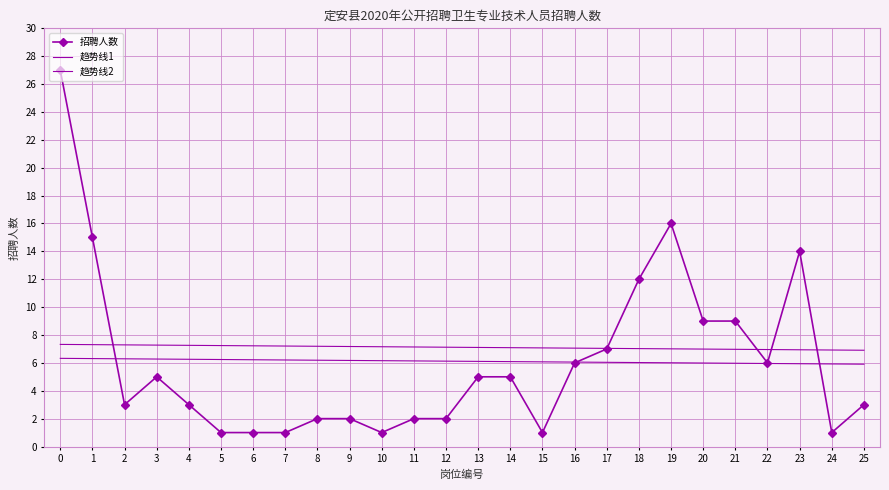

How many intersections are there between 招聘人数 and 趋势线1?

3